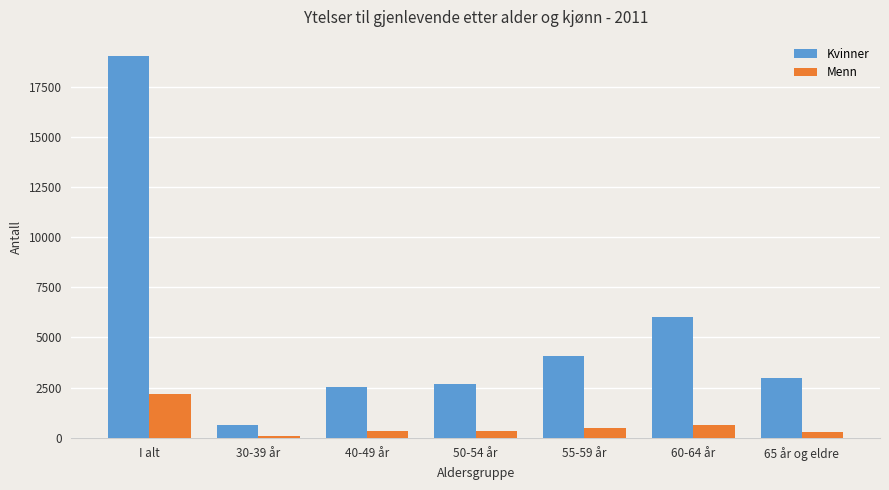

What is the difference between the Kvinner values at 65 år og eldre and I alt?

16037